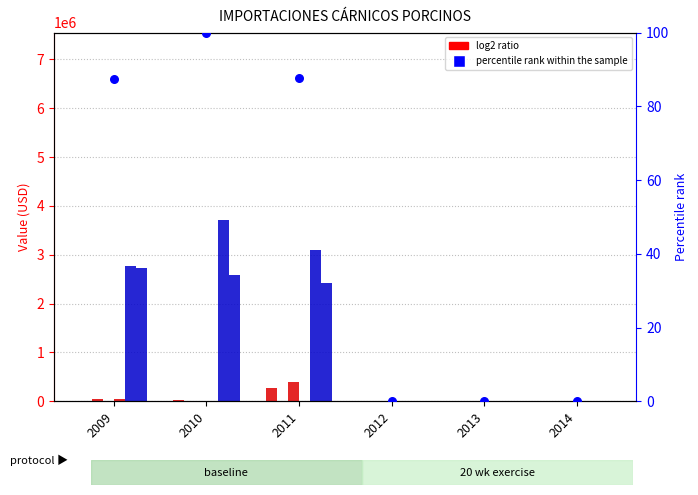

Which has a higher value, 2010 or 2014?

2010